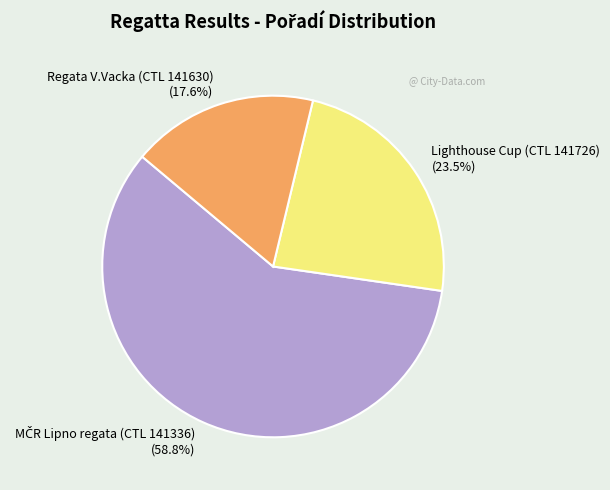

Is there a majority slice in this chart?

Yes